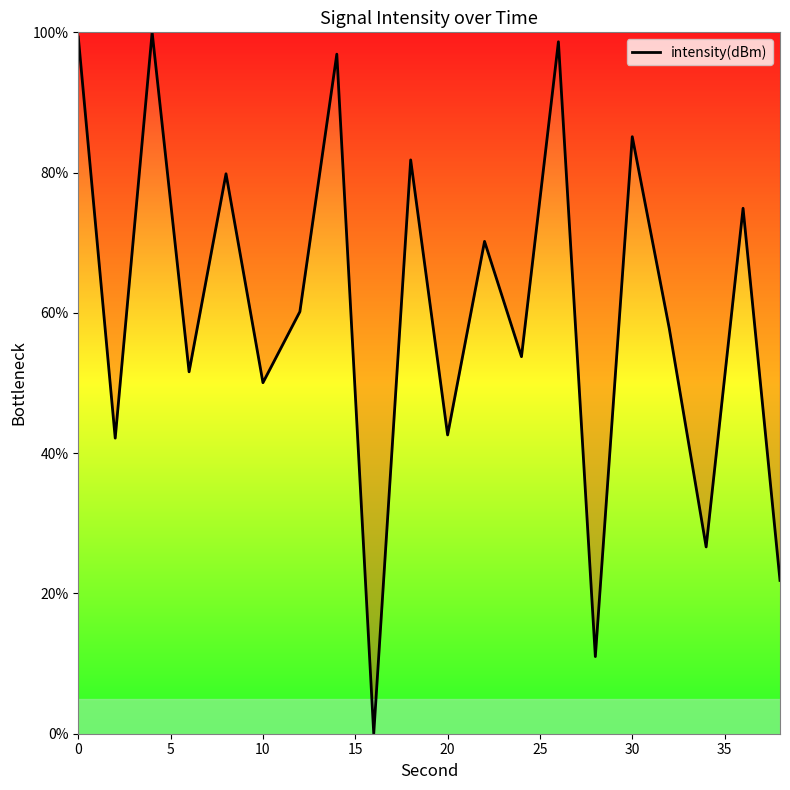

How many values are above zero?

19